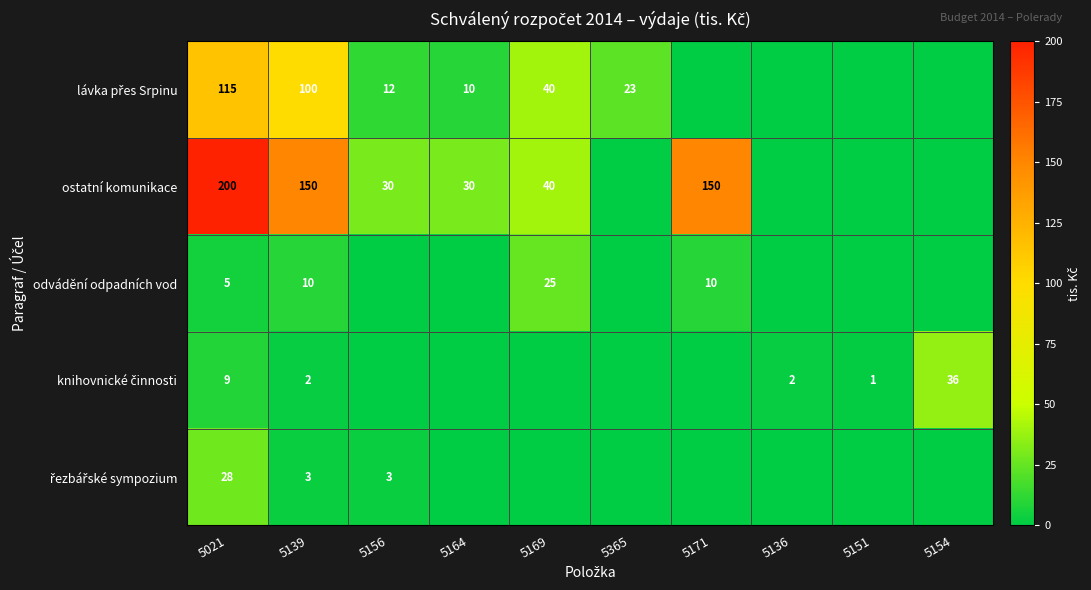

What is the spread (max minus min) of values at 5021?

195